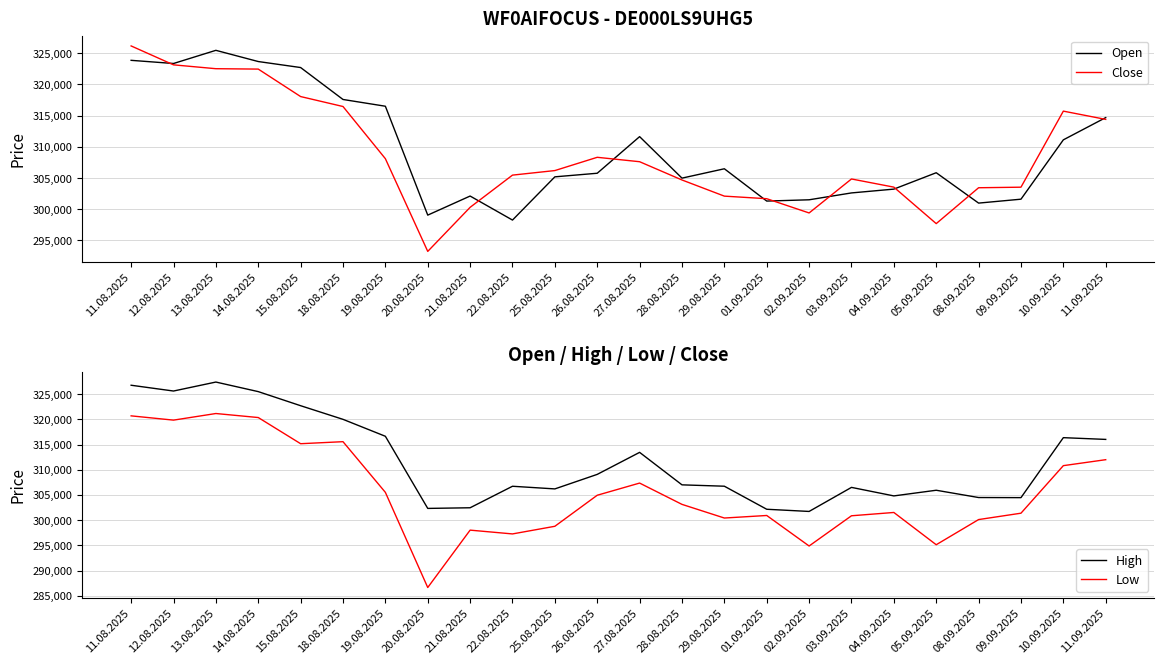

Which category has the lowest value across all series?

20.08.2025